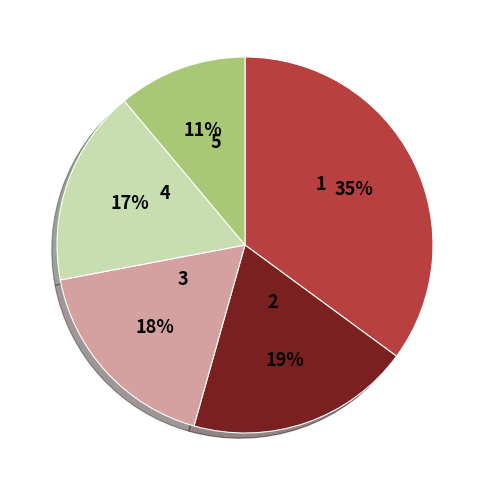

Is there a majority slice in this chart?

No